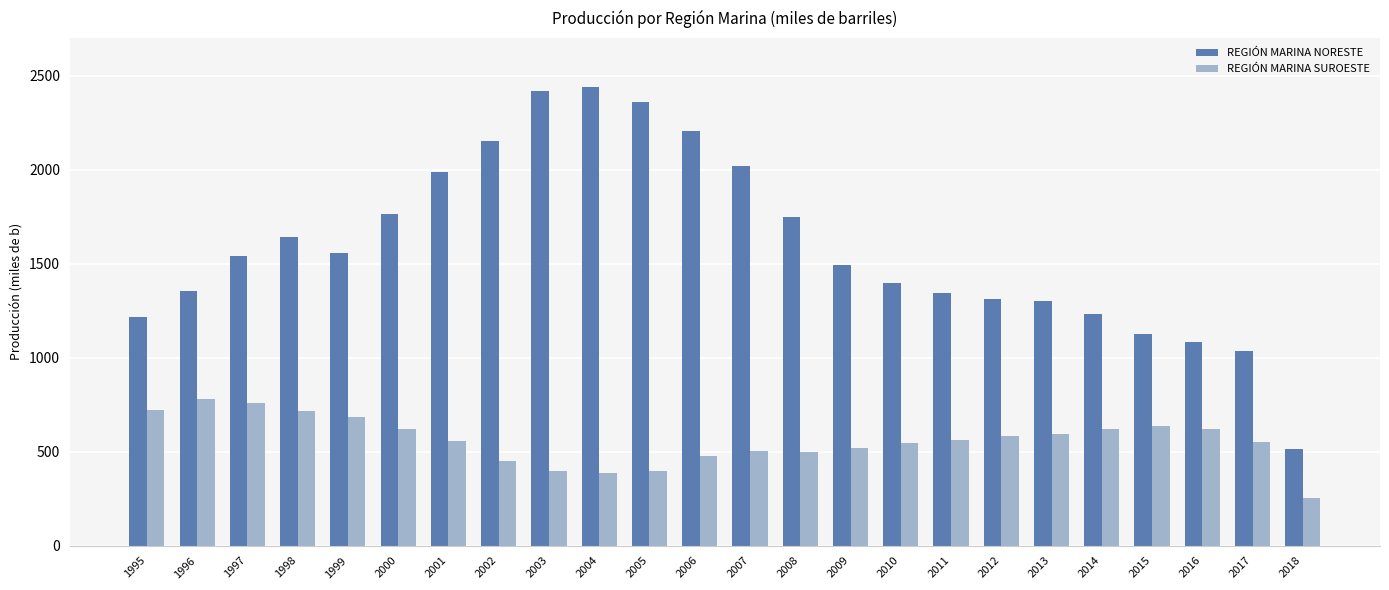

What is the value of the REGIÓN MARINA SUROESTE bar at the 15th from the left?

517.6